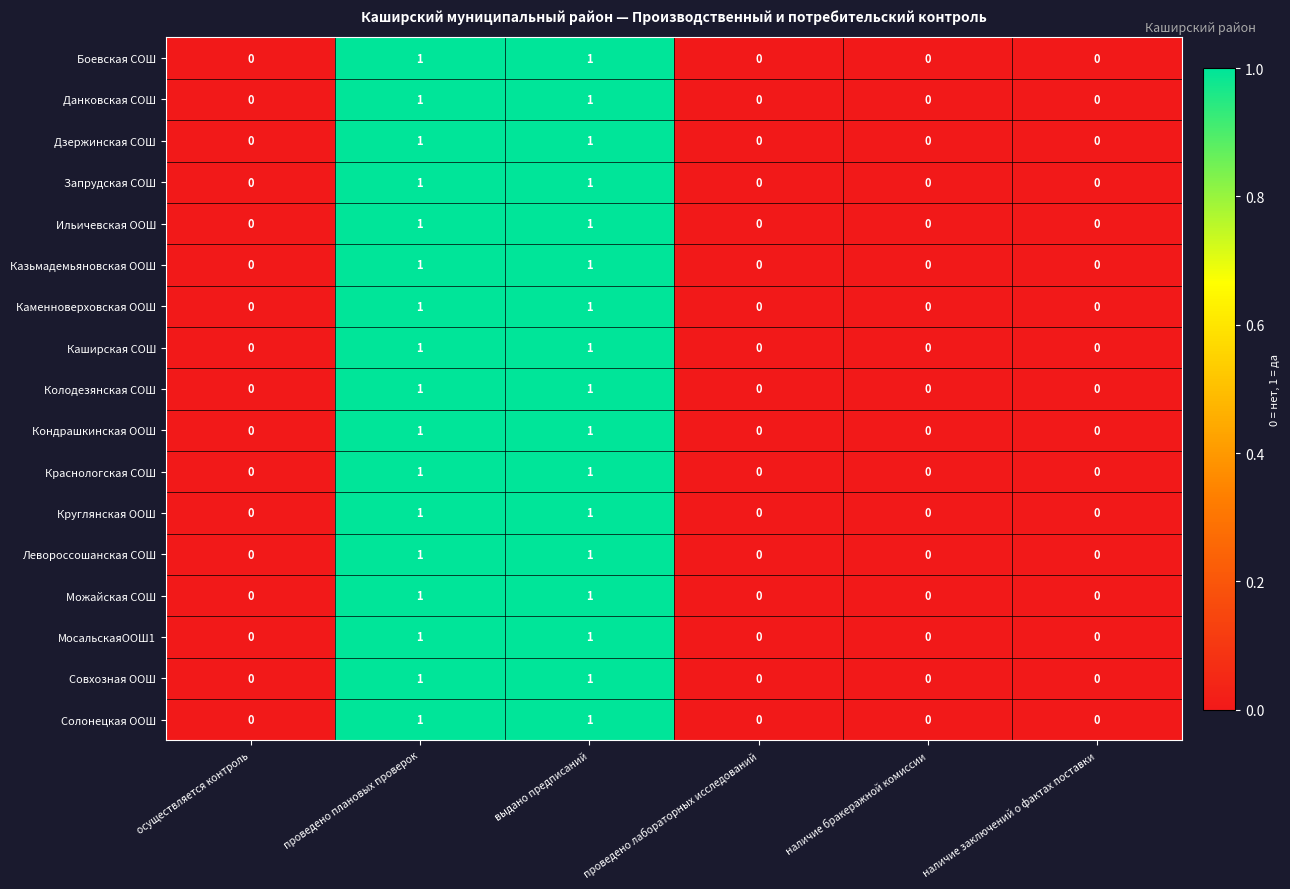

Is the value of Солонецкая ООШ at проведено лабораторных исследований greater than the value of Краснологская СОШ at проведено плановых проверок?

No